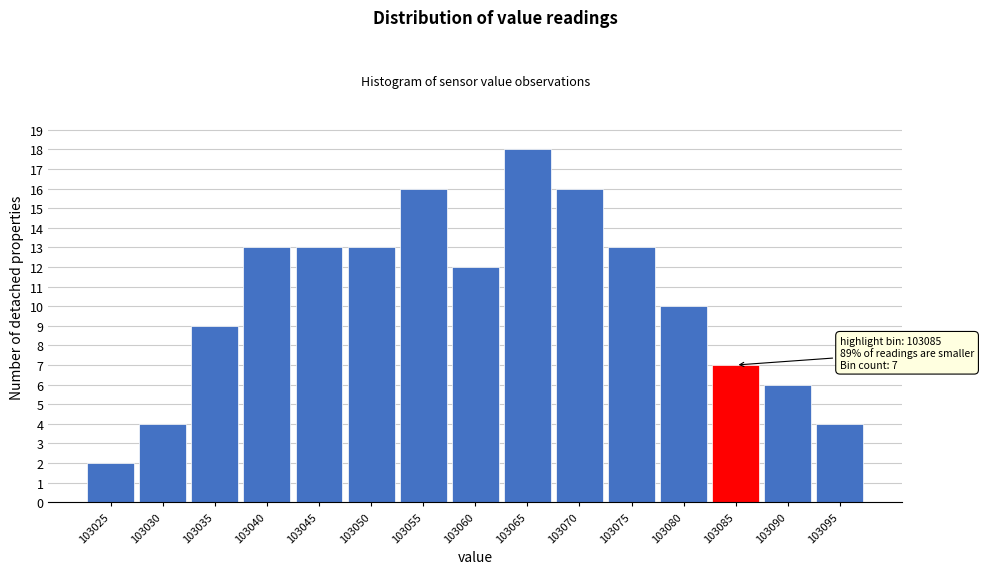

Reading left to right, transcribe all the data shown in this chart.

103025=2	103030=4	103035=9	103040=13	103045=13	103050=13	103055=16	103060=12	103065=18	103070=16	103075=13	103080=10	103085=7	103090=6	103095=4